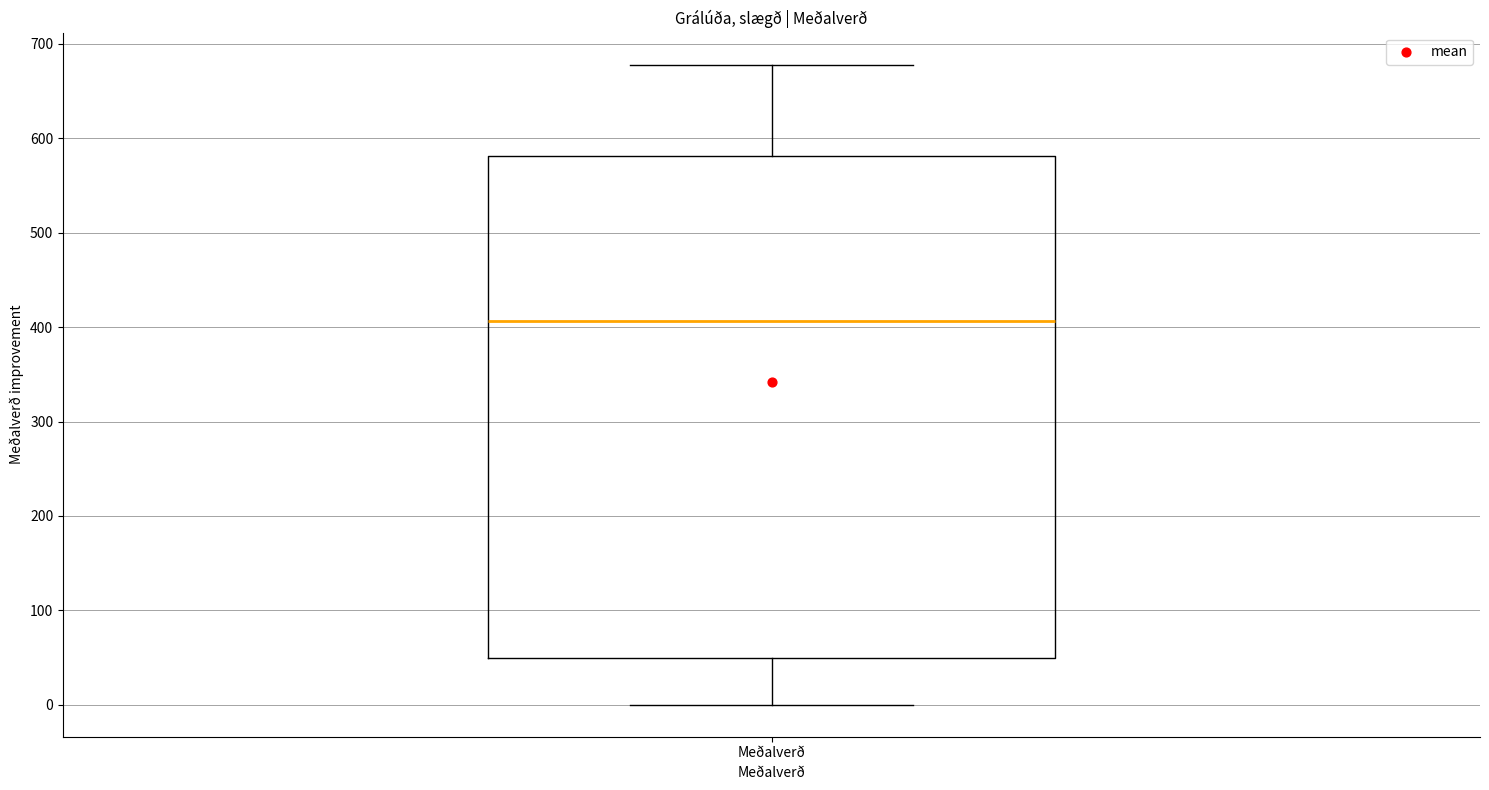

Read this box plot against the y-axis: the position of the median line, the range covered by the box, and the ends of both whiskers. The values are not printed on the chart, so give them approximately, as read against the axis.

median 410, box 50 to 580, whiskers 0 to 680